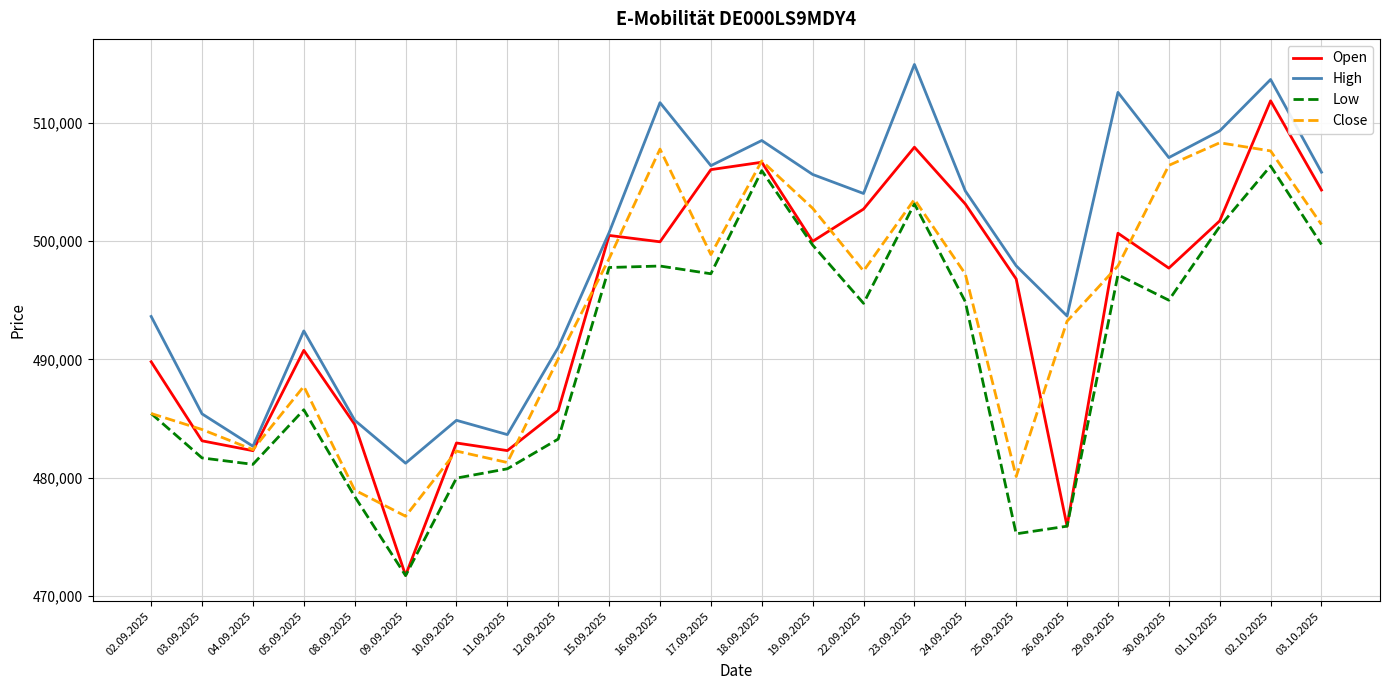

True or false: Low and High intersect in this chart.

False